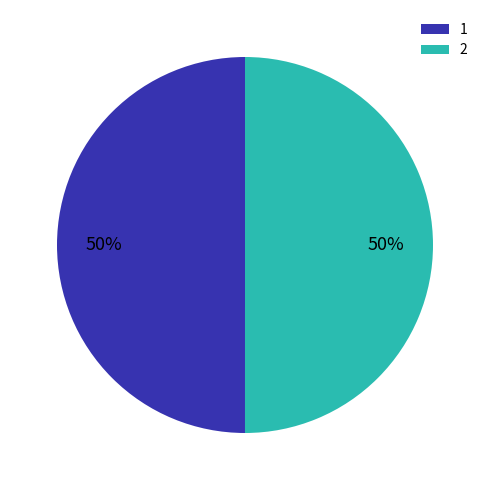

Approximately how many times larger is the value at 1 compared to 2?

1.0